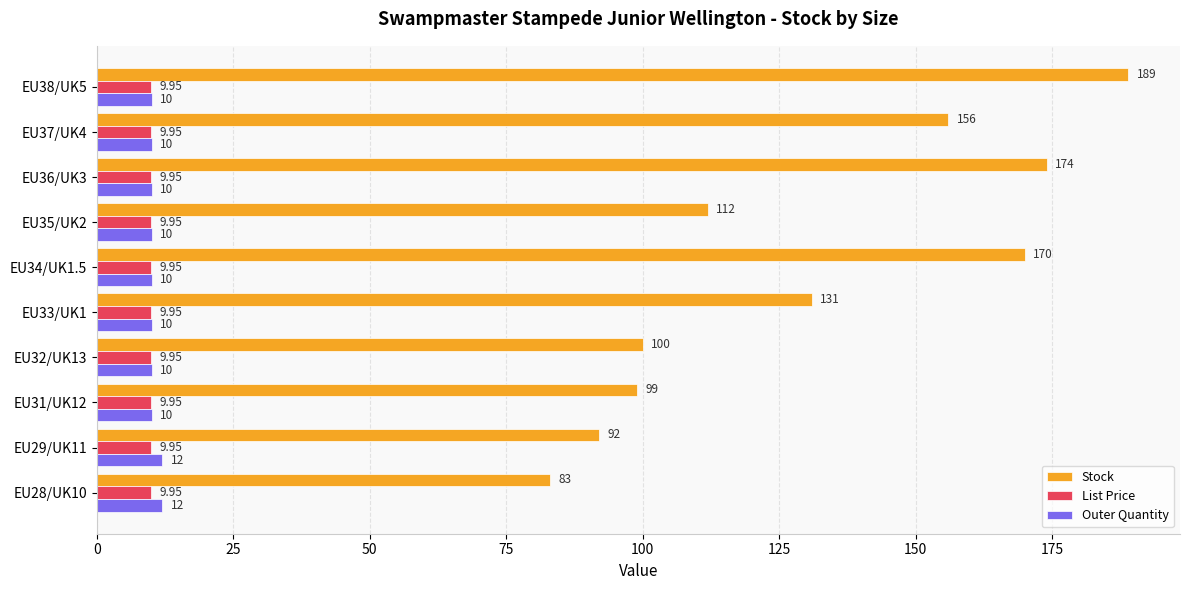

Is the value of Outer Quantity at EU33/UK1 greater than the value of Stock at EU28/UK10?

No